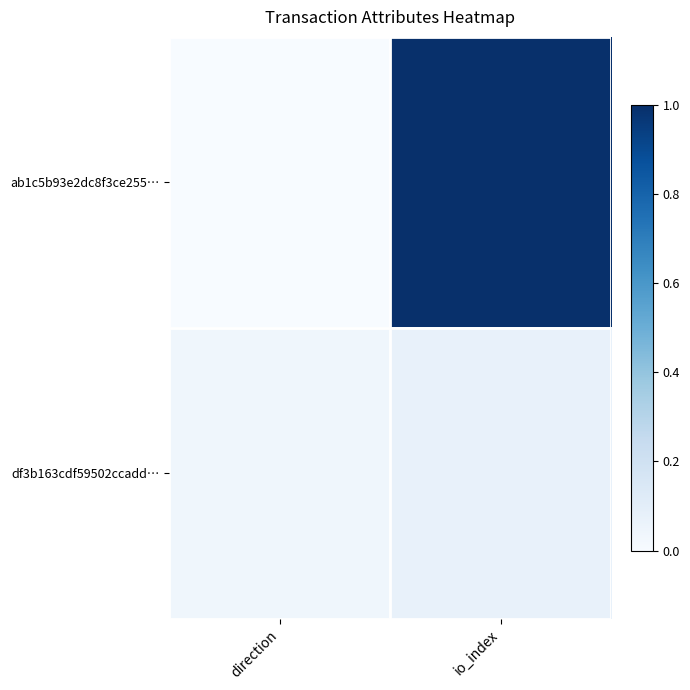

At which category is the sum across all series the highest?

io_index